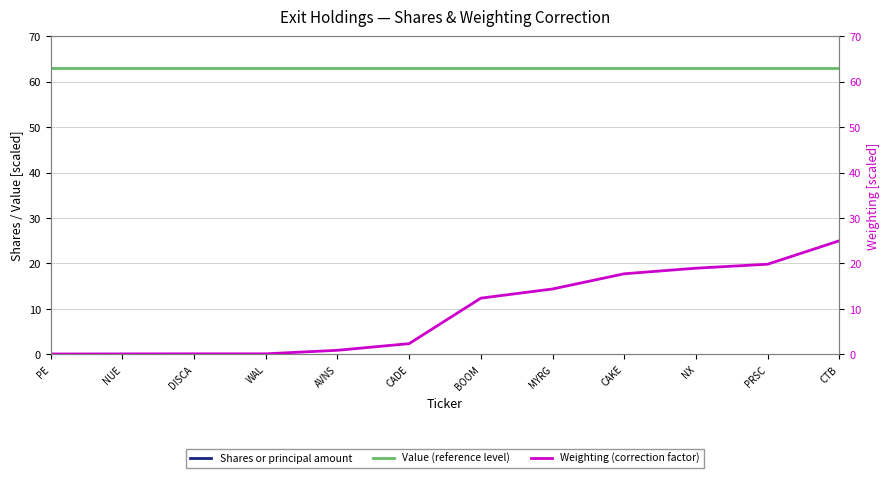

What position from the right is CADE?

7